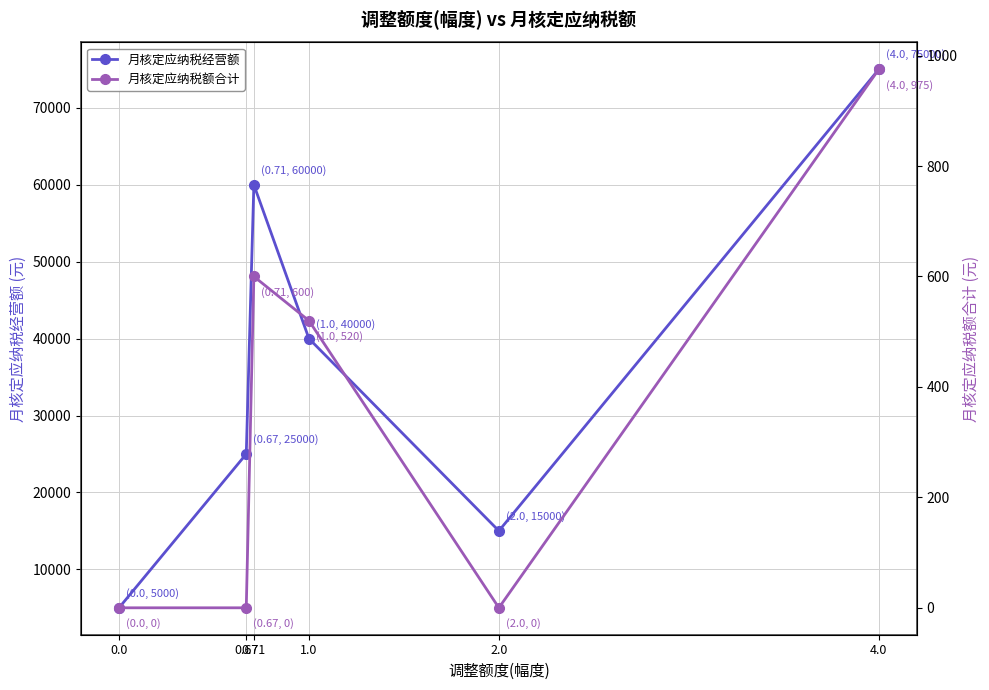

Is the value of 月核定应纳税额合计 at 4.0 greater than the value of 月核定应纳税经营额 at 4.0?

No